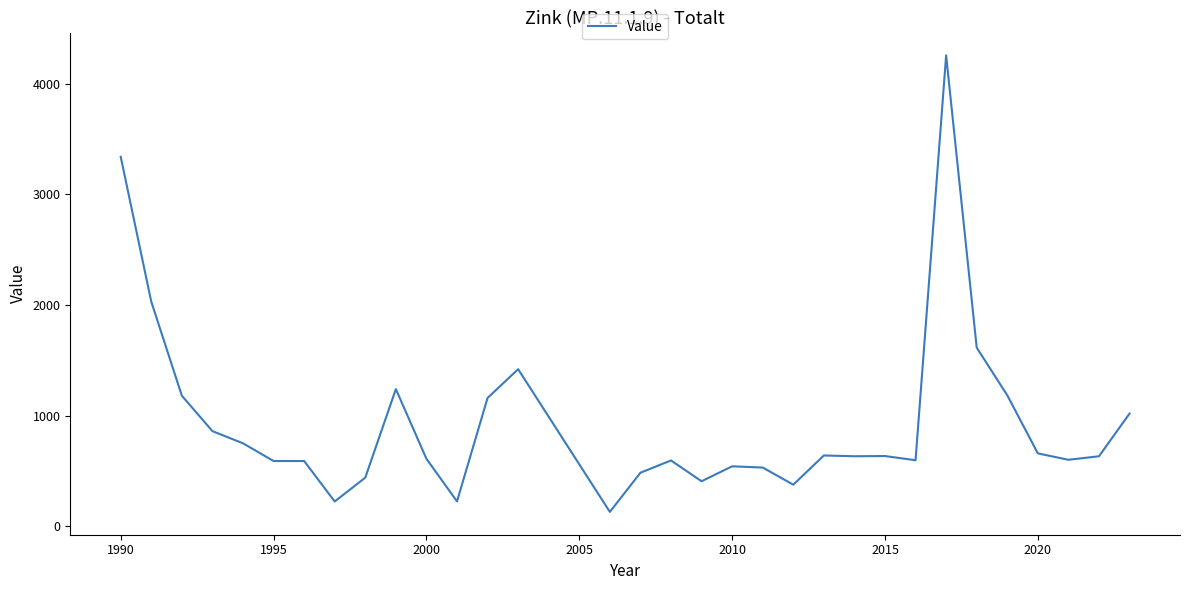

What is the smallest value displayed?

130